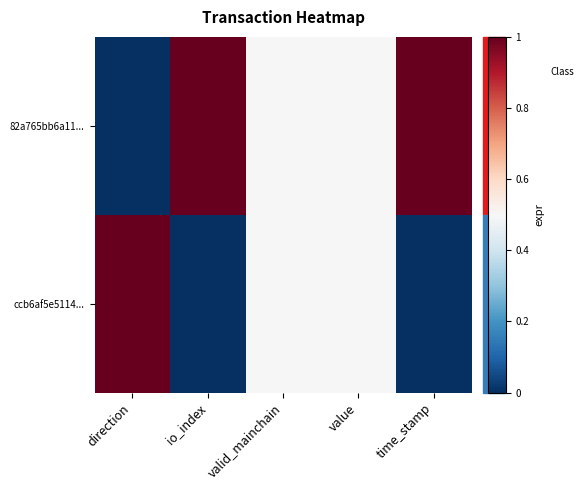

Reading right to left, list all the values displayed in this chart.

82a765bb6a11...: time_stamp=1.0	value=0.5	valid_mainchain=0.5	io_index=1.0	direction=0.0
ccb6af5e5114...: time_stamp=0.0	value=0.5	valid_mainchain=0.5	io_index=0.0	direction=1.0